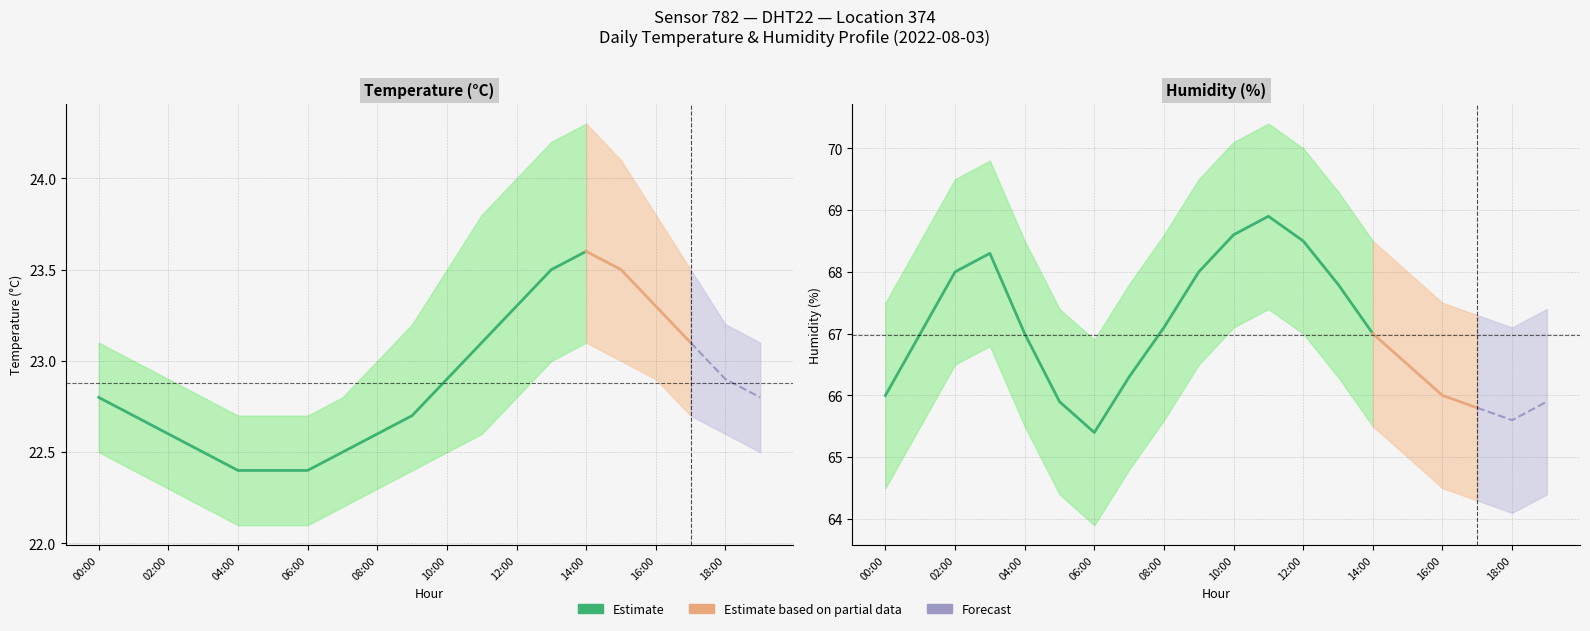

Is the value of humidity_lower at 00:00 greater than the value of humidity_upper at 18:00?

No